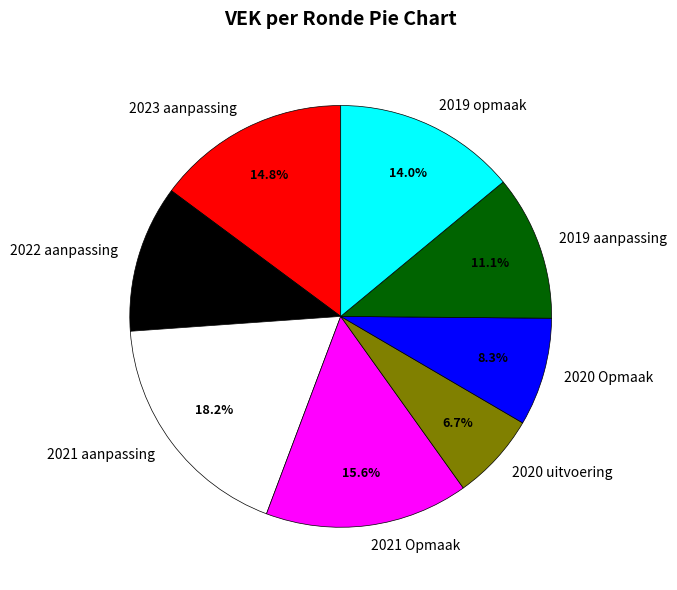

Between 2022 aanpassing and 2019 opmaak, which is larger?

2019 opmaak